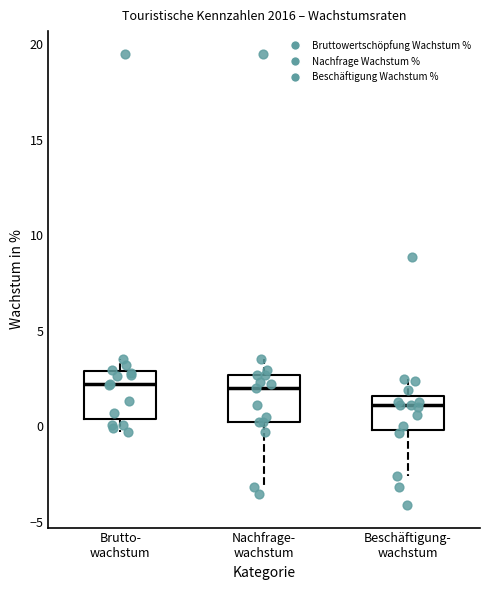

Where does the lower whisker of the box for Brutto- wachstum end on the y-axis? The values are not printed on the chart, so give them approximately, as read against the axis.

-0.5